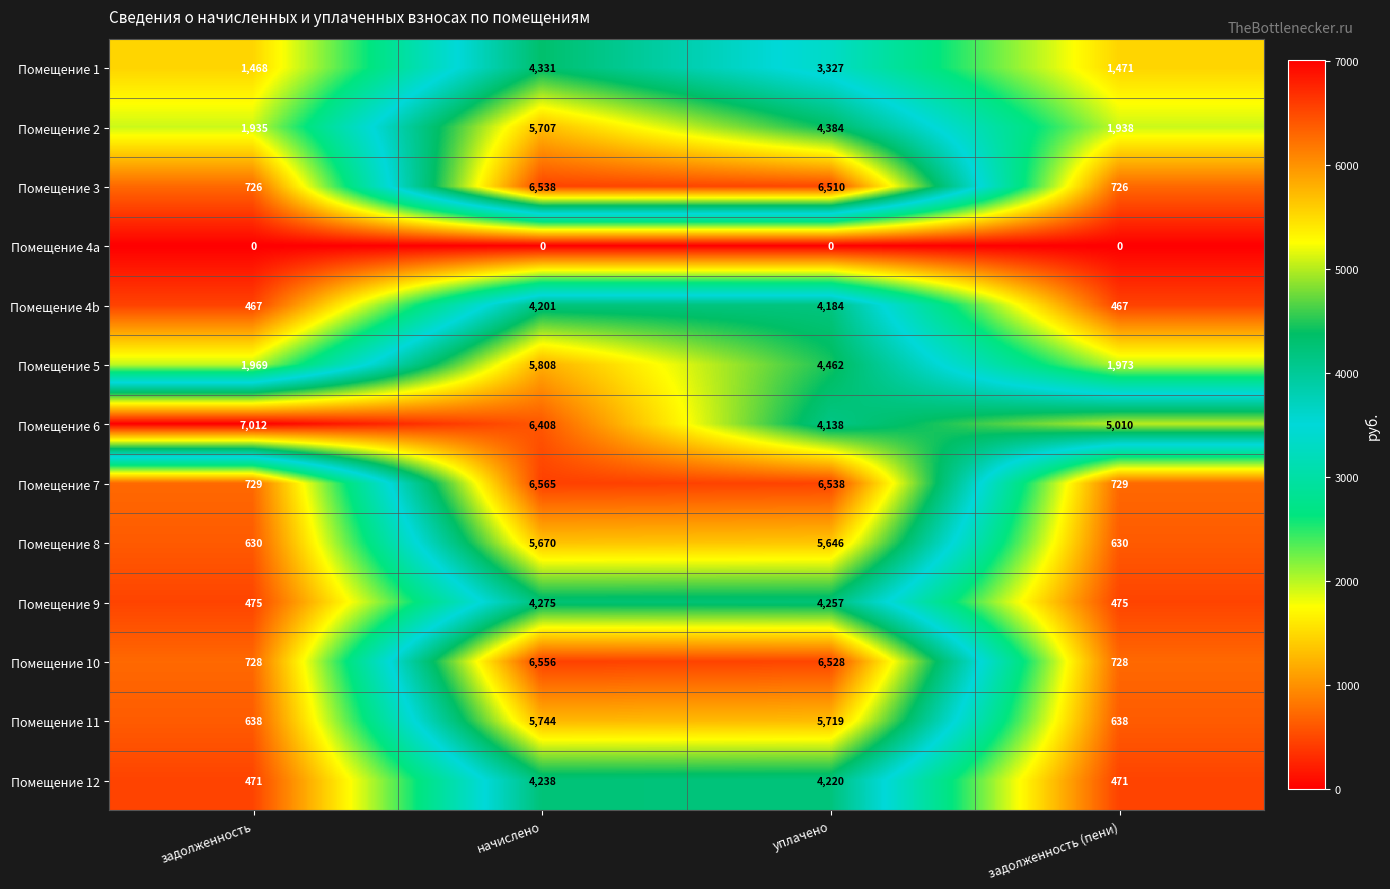

Count the number of data series in this chart.

13